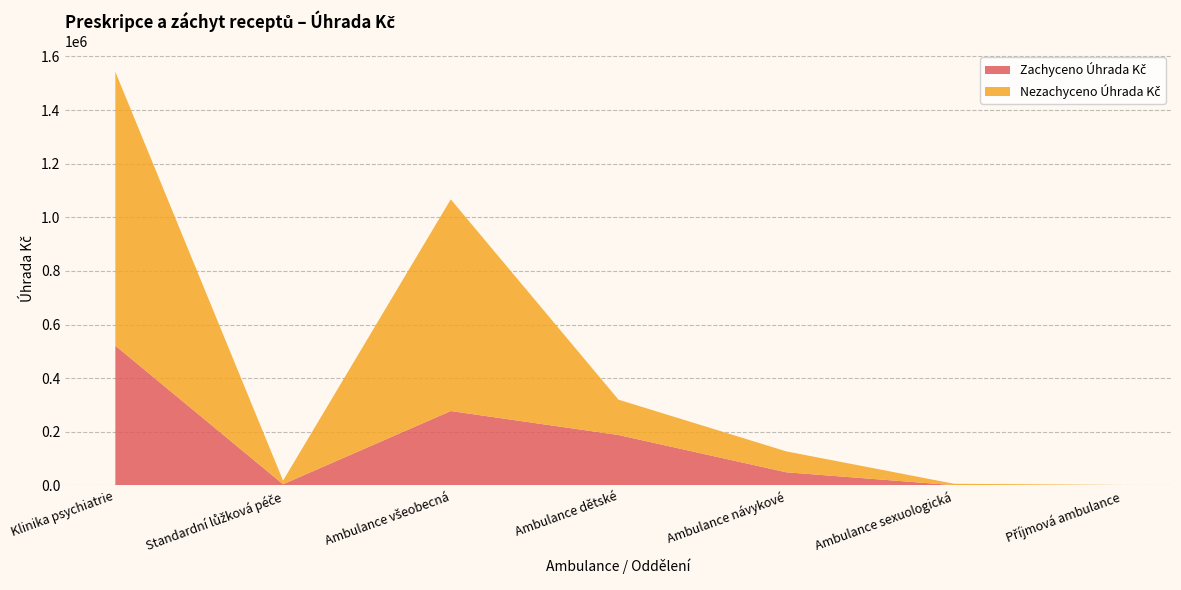

Reading left to right, extract all data points from this chart.

Zachyceno Úhrada Kč: Klinika psychiatrie=521424.6	Standardní lůžková péče=4612.9	Ambulance všeobecná=277680.3	Ambulance dětské=188248.1	Ambulance návykové=49317.6	Ambulance sexuologická=1136.4	Příjmová ambulance=429.2
Nezachyceno Úhrada Kč: Klinika psychiatrie=1021257.4	Standardní lůžková péče=13672.3	Ambulance všeobecná=789353.6	Ambulance dětské=131777.6	Ambulance návykové=78018.6	Ambulance sexuologická=5378.2	Příjmová ambulance=1549.8